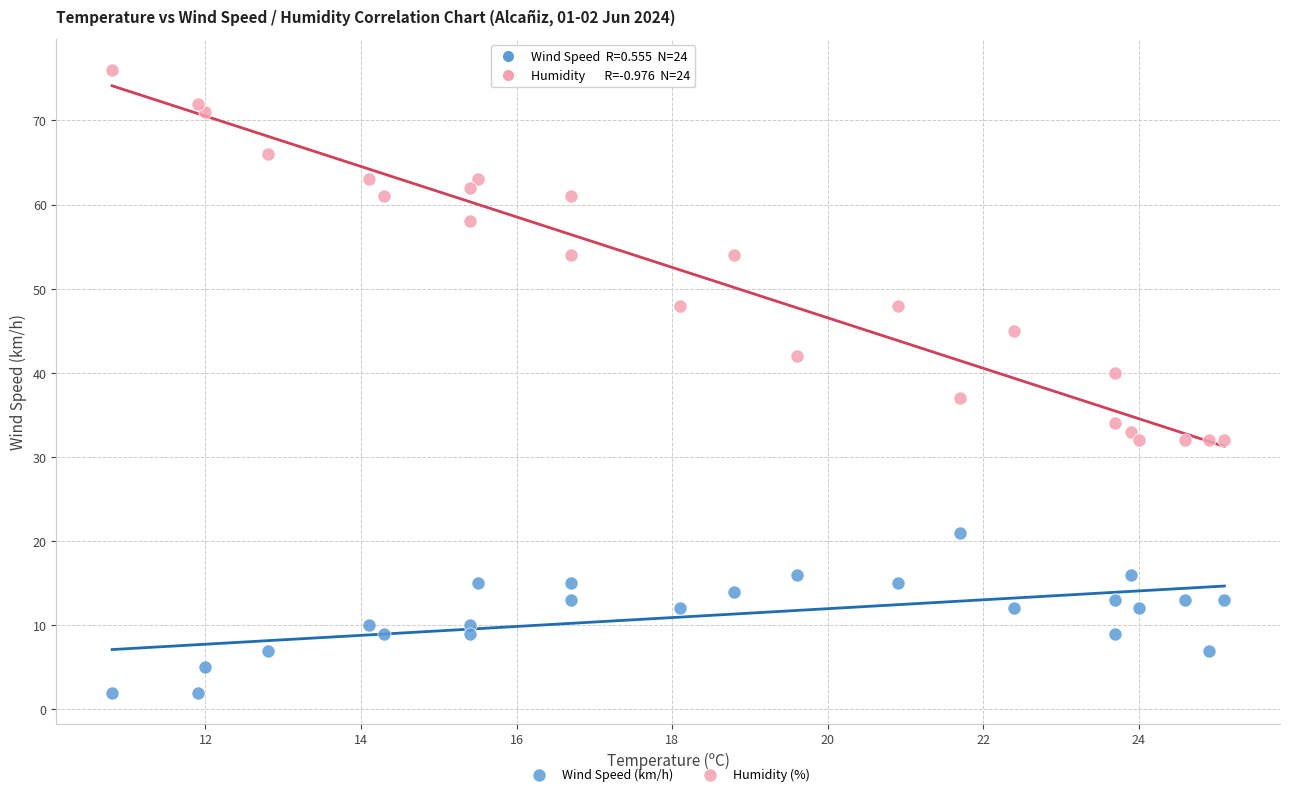

What are all the series names shown in the legend?

Wind Speed (km/h), Humidity (%)